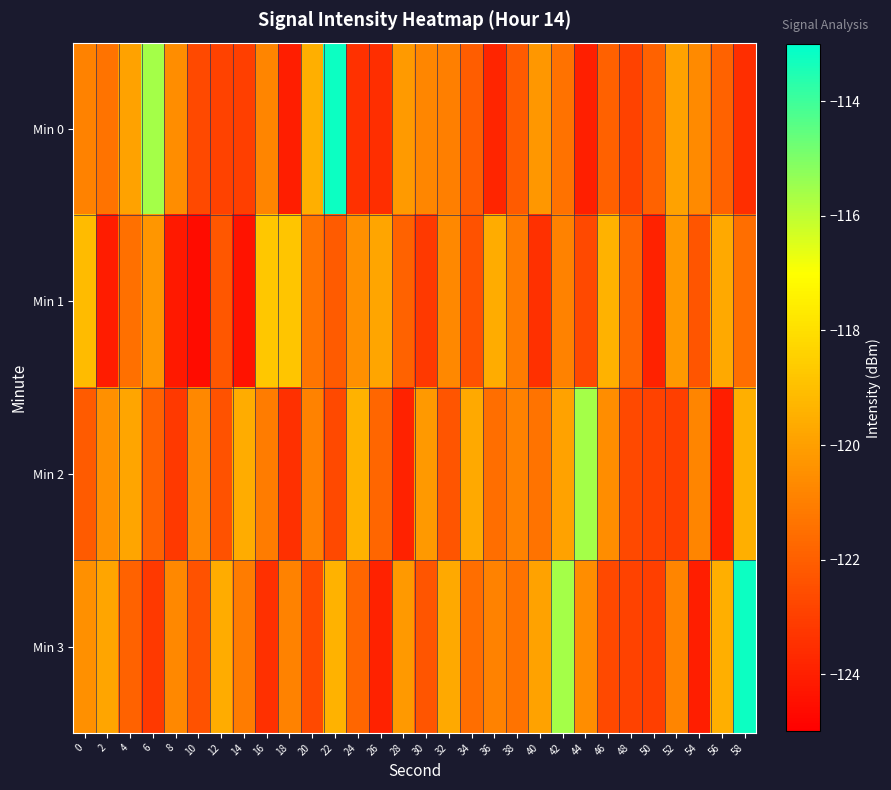

How many categories are shown in the chart?

30